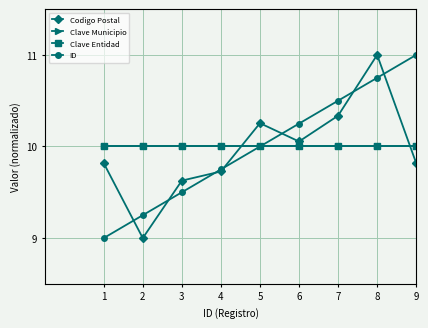

Which series ends up on top after the final intersection of Codigo Postal and ID?

ID